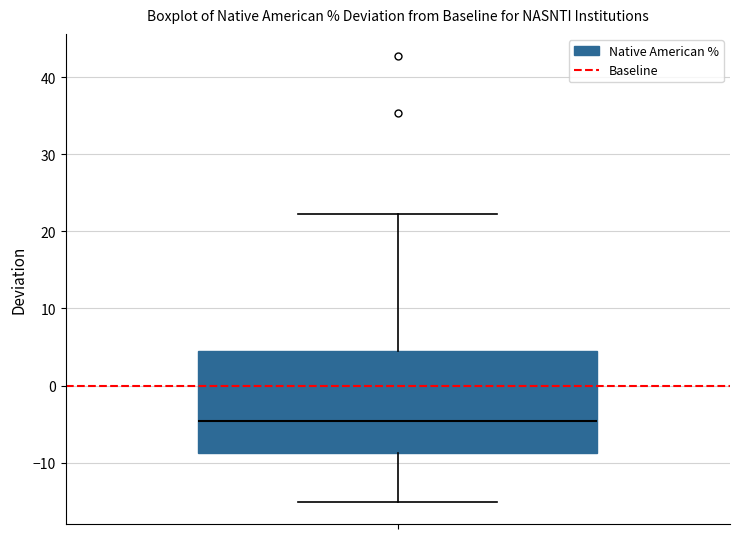

Read this box plot against the y-axis: the position of the median line, the range covered by the box, and the ends of both whiskers. The values are not printed on the chart, so give them approximately, as read against the axis.

median -5, box -9 to 4, whiskers -15 to 22